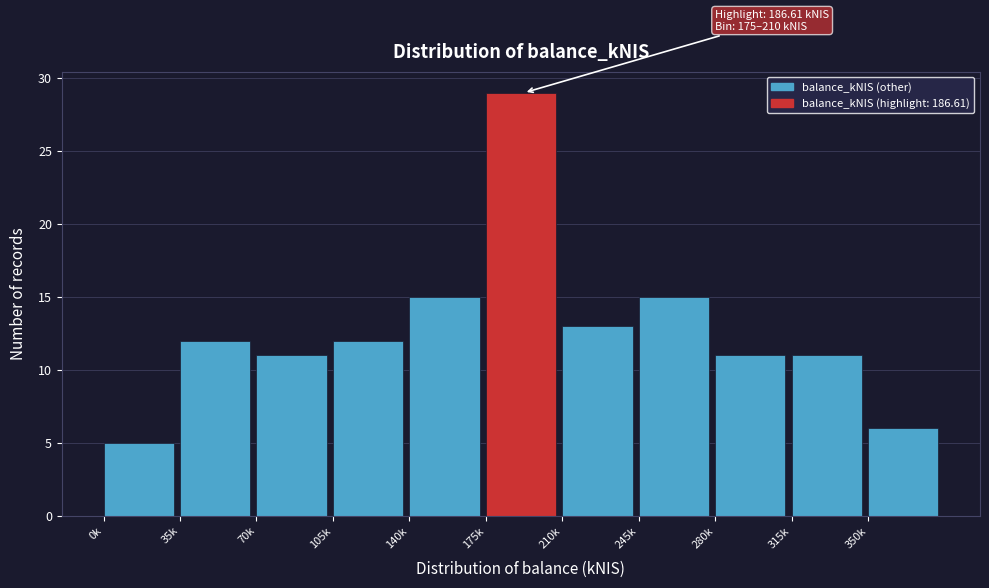

Reading right to left, transcribe all the data shown in this chart.

350k=6	315k=11	280k=11	245k=15	210k=13	175k=29	140k=15	105k=12	70k=11	35k=12	0k=5